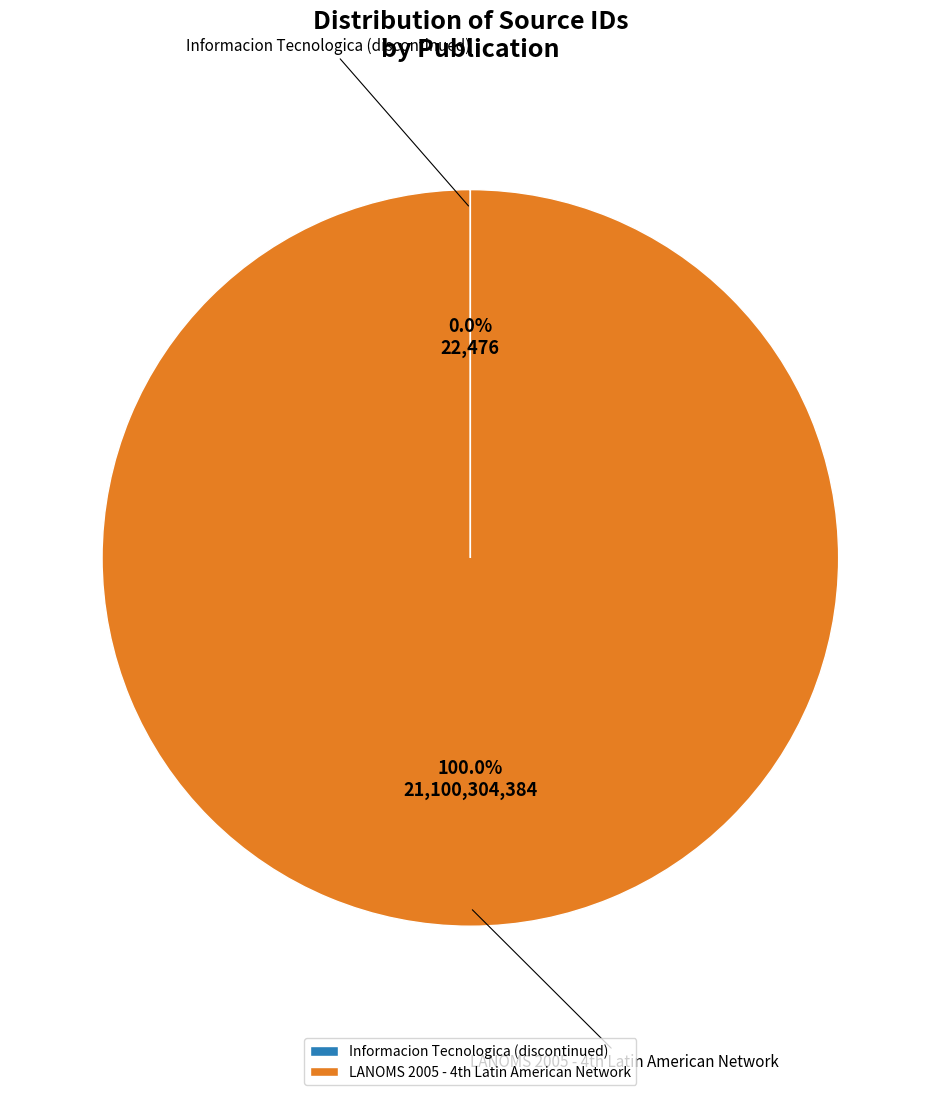

Is there a majority slice in this chart?

Yes